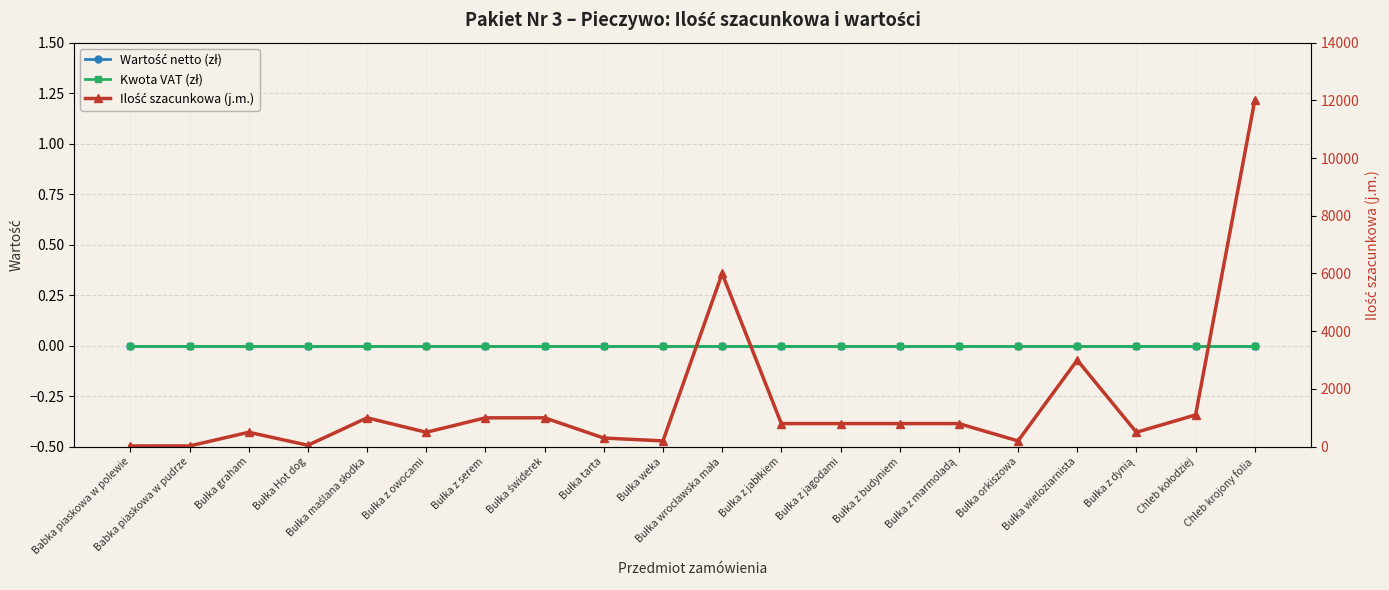

What is the difference between the second highest and minimum values in the Ilość szacunkowa (j.m.) series?

5975